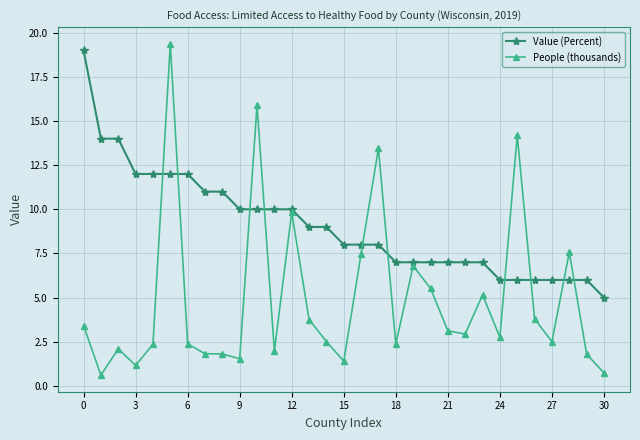

How many lines are shown in the chart?

2